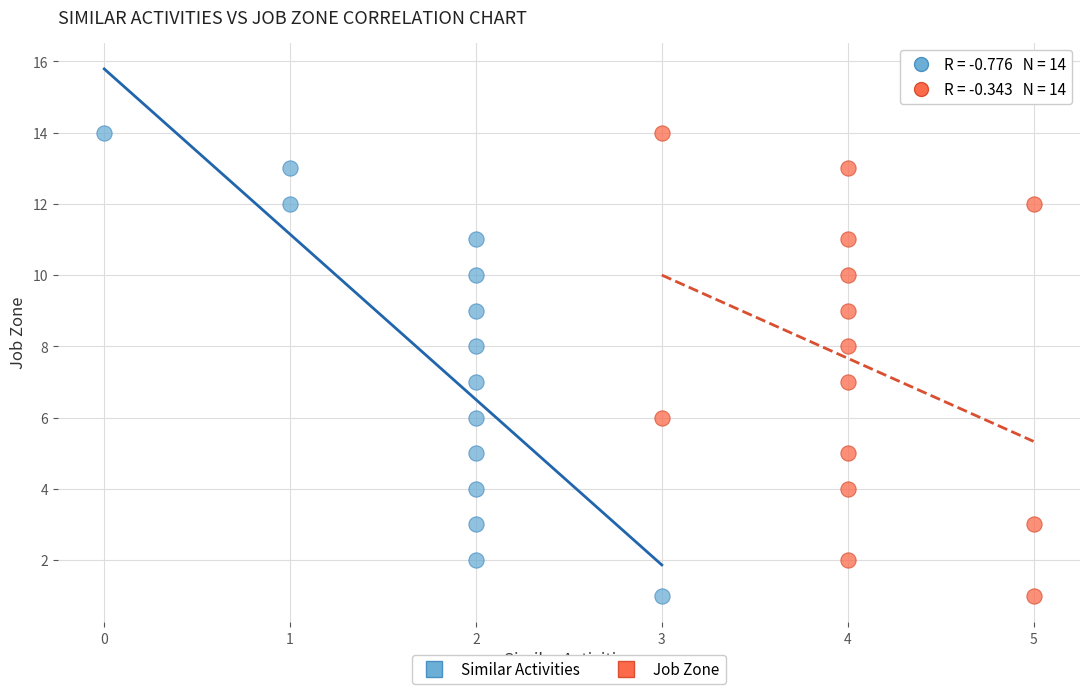

What are all the series names shown in the legend?

Similar Activities, Job Zone